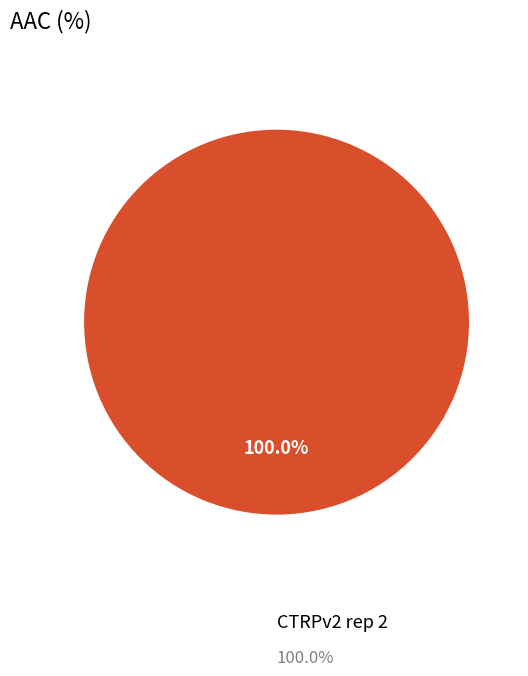

Which slice represents more than half of the pie?

CTRPv2 rep 2